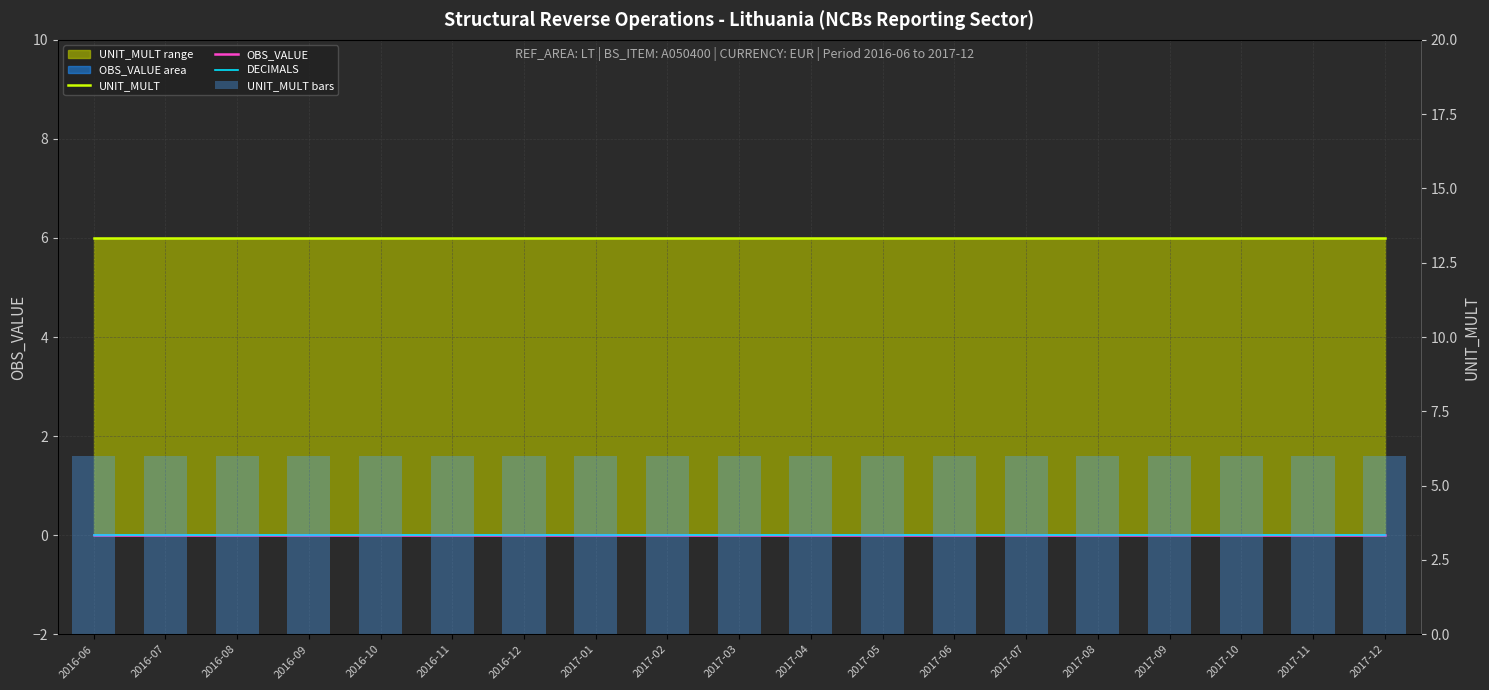

Which series has the largest total across all categories?

UNIT_MULT